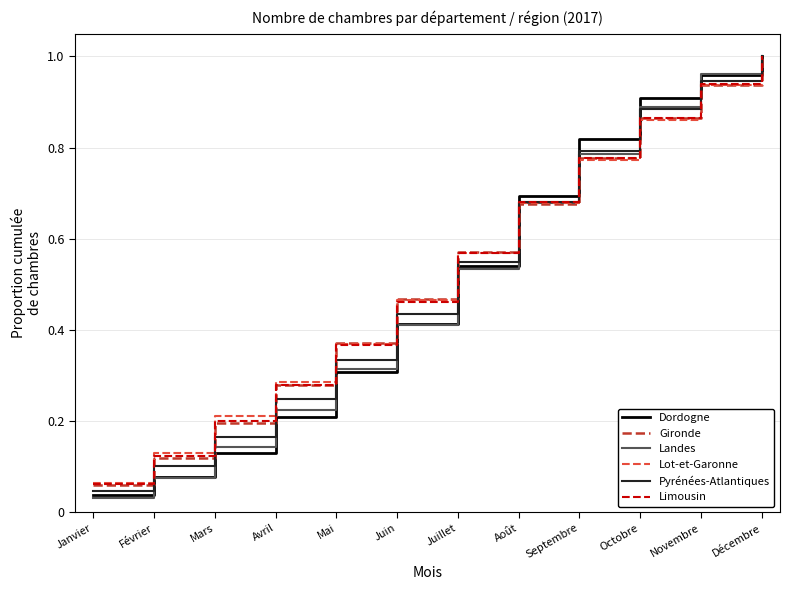

List the labels in order of Dordogne value, smallest first.

Janvier, Février, Mars, Avril, Mai, Juin, Juillet, Août, Septembre, Octobre, Novembre, Décembre